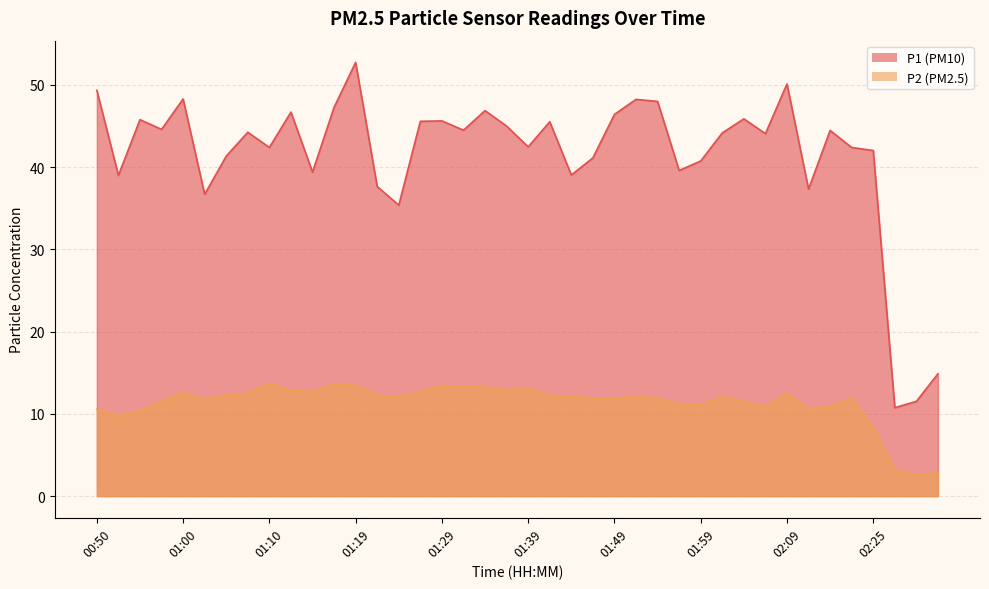

Which category has the lowest value in the P2 series?

02:50